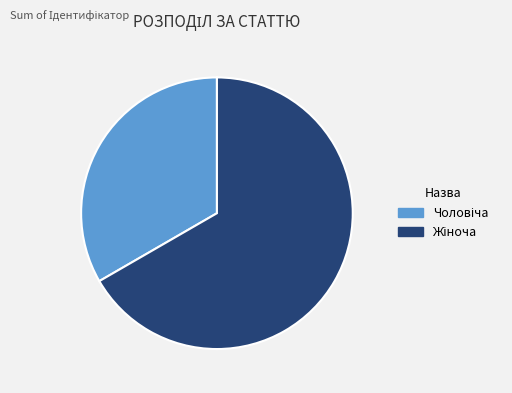

Does any single category account for the majority?

Yes